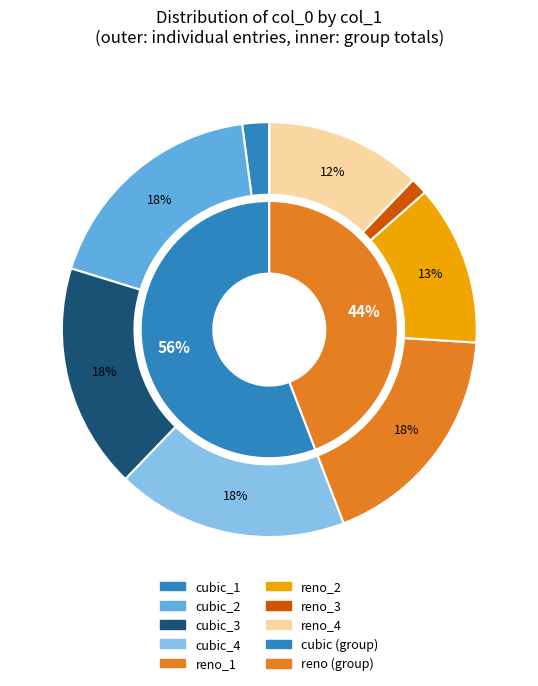

To the nearest percent, what portion does 2 represent?

31%